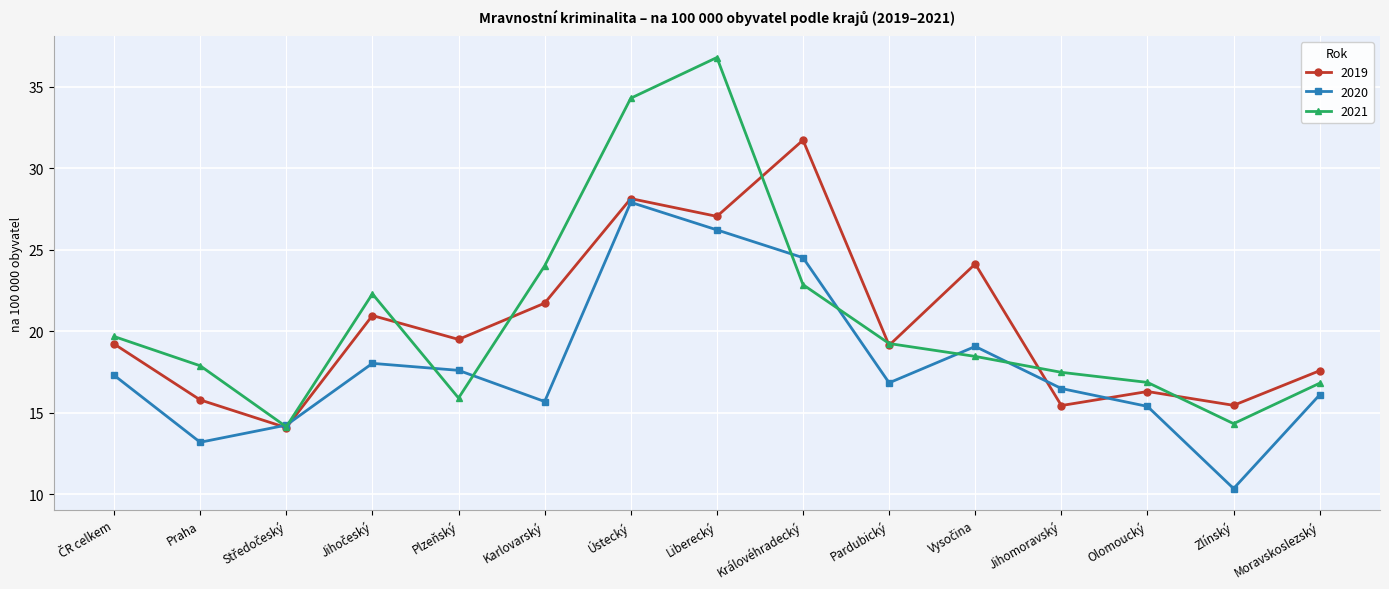

Is it true that 2020 equals 15.7 at Karlovarský?

True